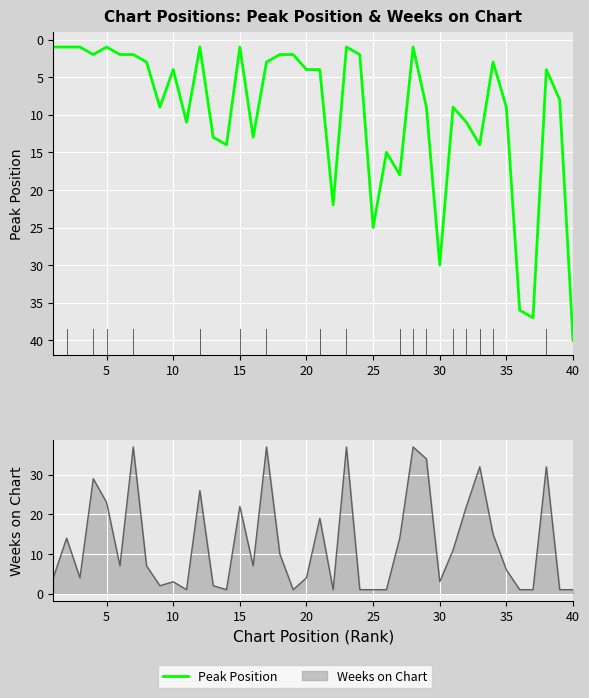

Reading right to left, transcribe all the data shown in this chart.

40	8	4	37	36	9	3	14	11	9	30	9	1	18	15	25	2	1	22	4	4	2	2	3	13	1	14	13	1	11	4	9	3	2	2	1	2	1	1	1